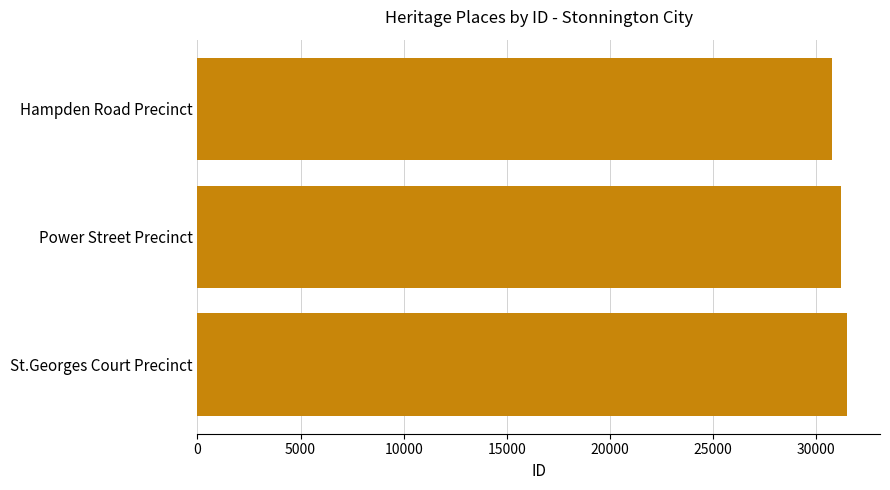

List the labels in order of value, largest first.

St.Georges Court Precinct, Power Street Precinct, Hampden Road Precinct